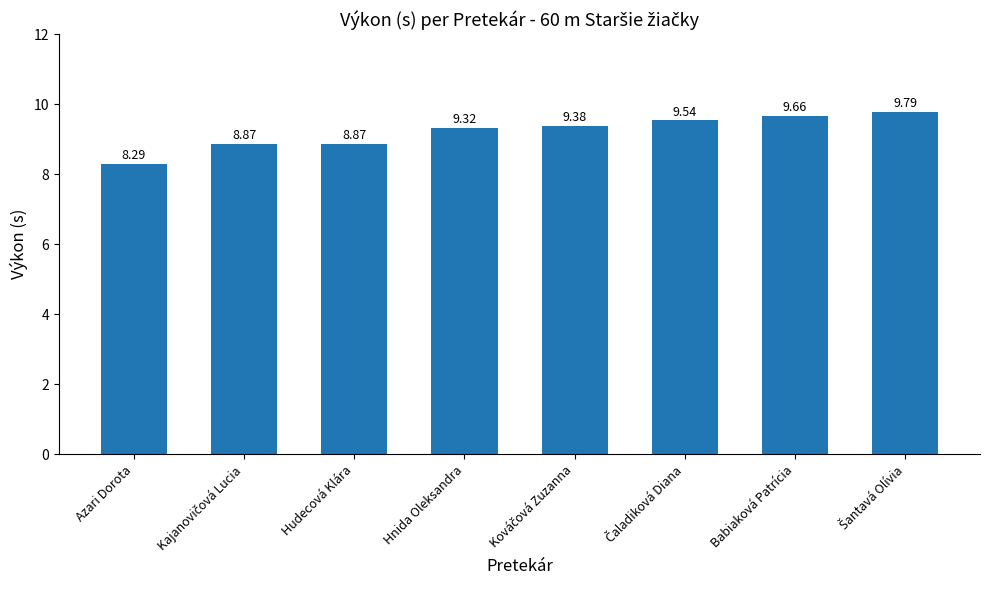

What is the ratio of the value at Hnida Oleksandra to the value at Babiaková Patrícia?

1.0